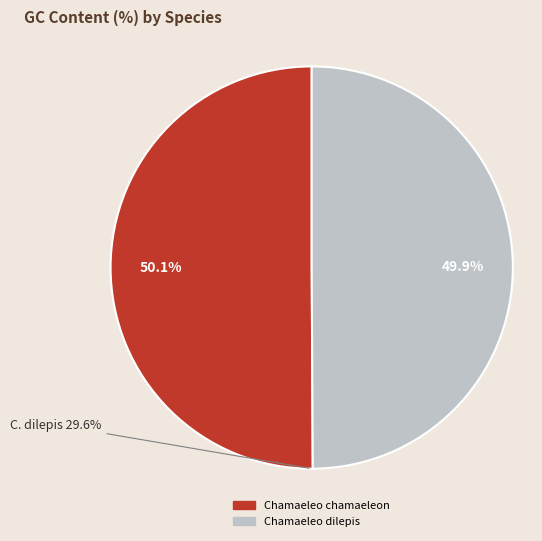

To the nearest percent, what is the combined percentage of Chamaeleo dilepis and Chamaeleo chamaeleon?

100%